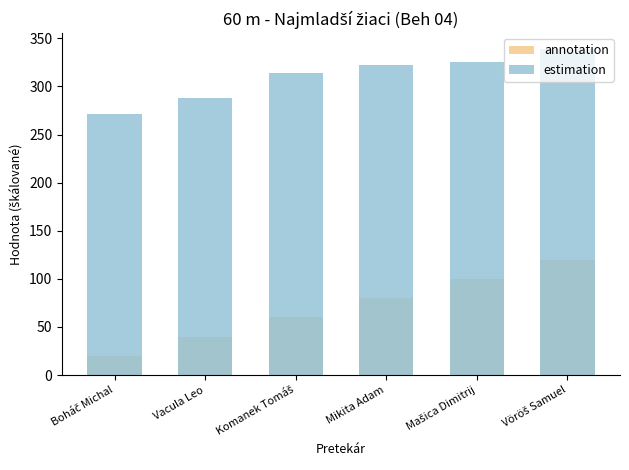

True or false: annotation has a value of 49.9 at Mikita Adam.

False